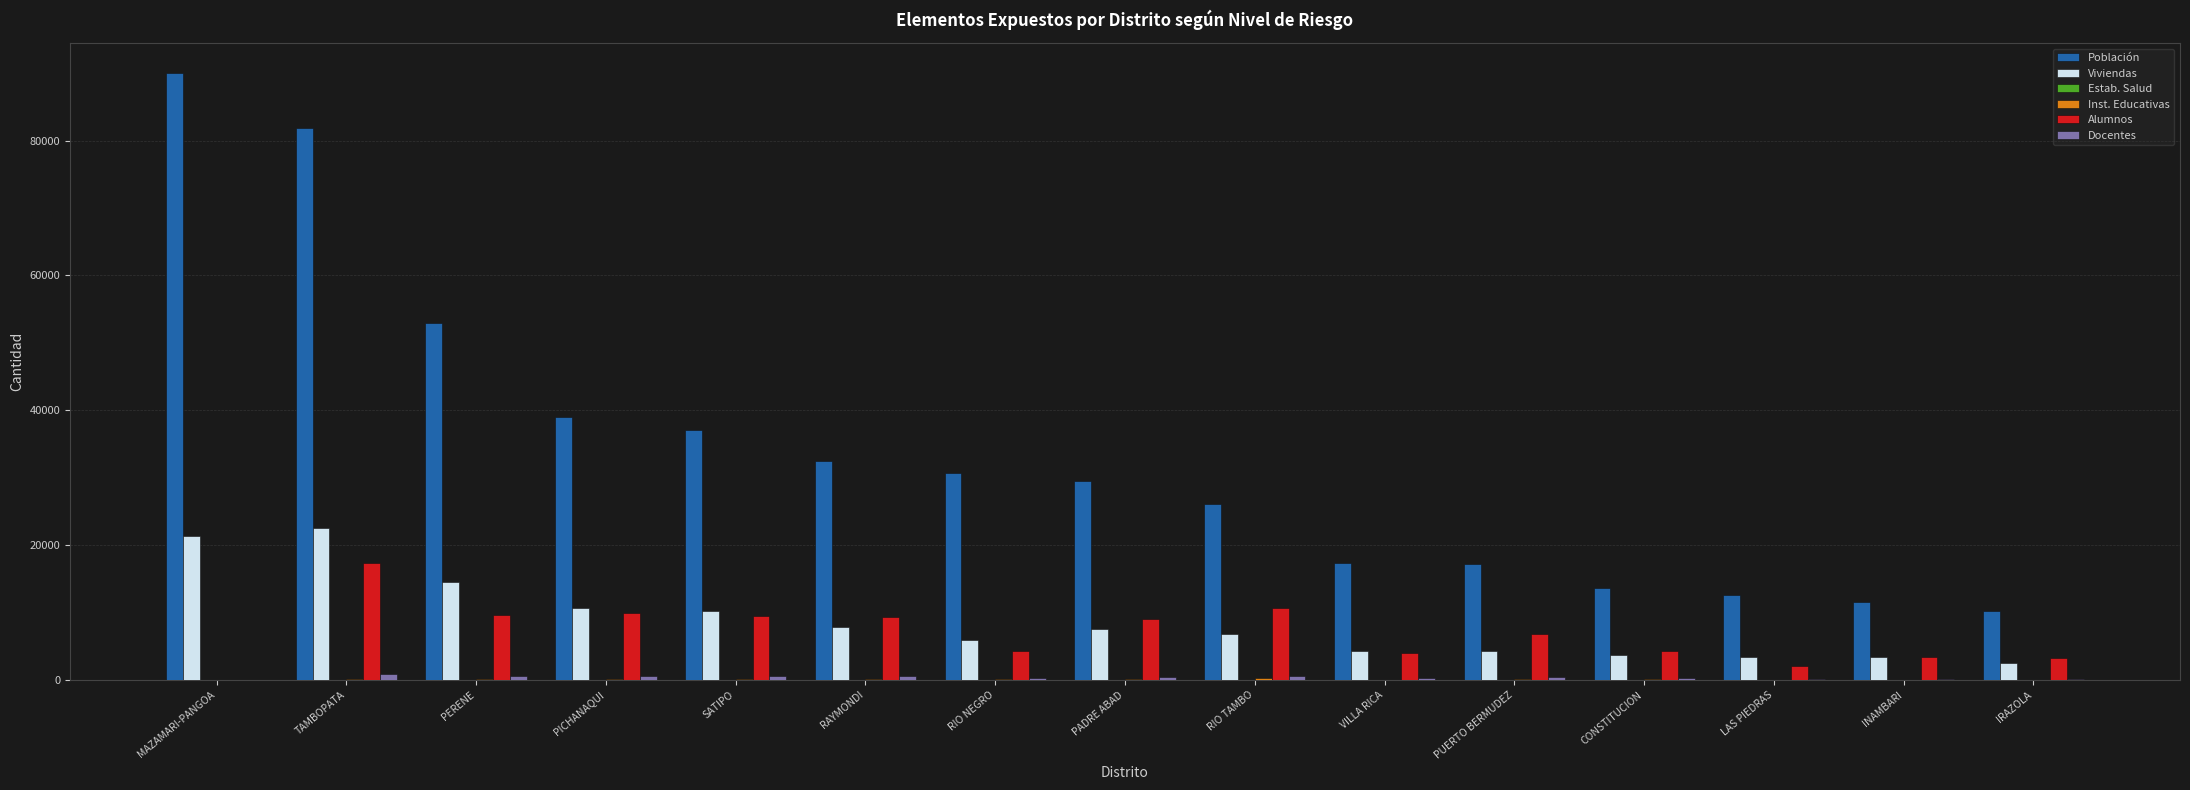

What is the maximum value for Viviendas?

22517